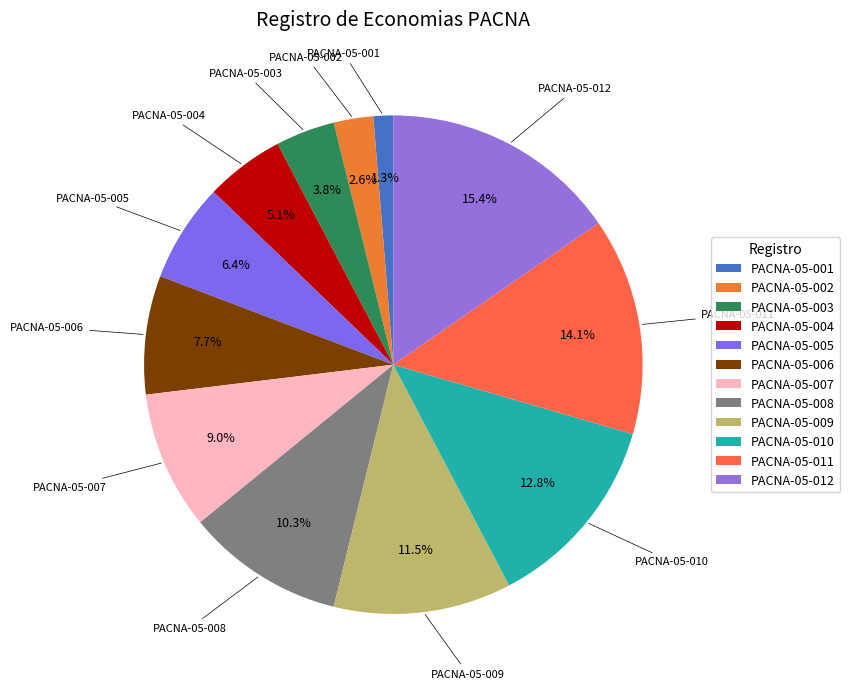

Which has a higher value, PACNA-05-007 or PACNA-05-005?

PACNA-05-007